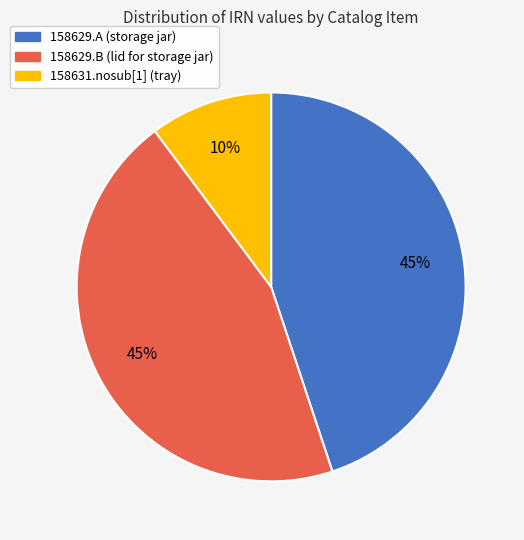

Count the number of slices in the pie.

3